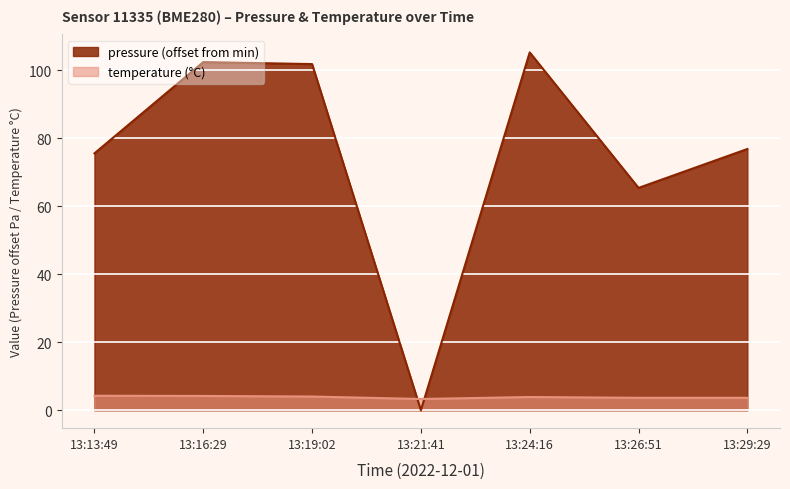

At which category is the sum across all series the highest?

13:24:16